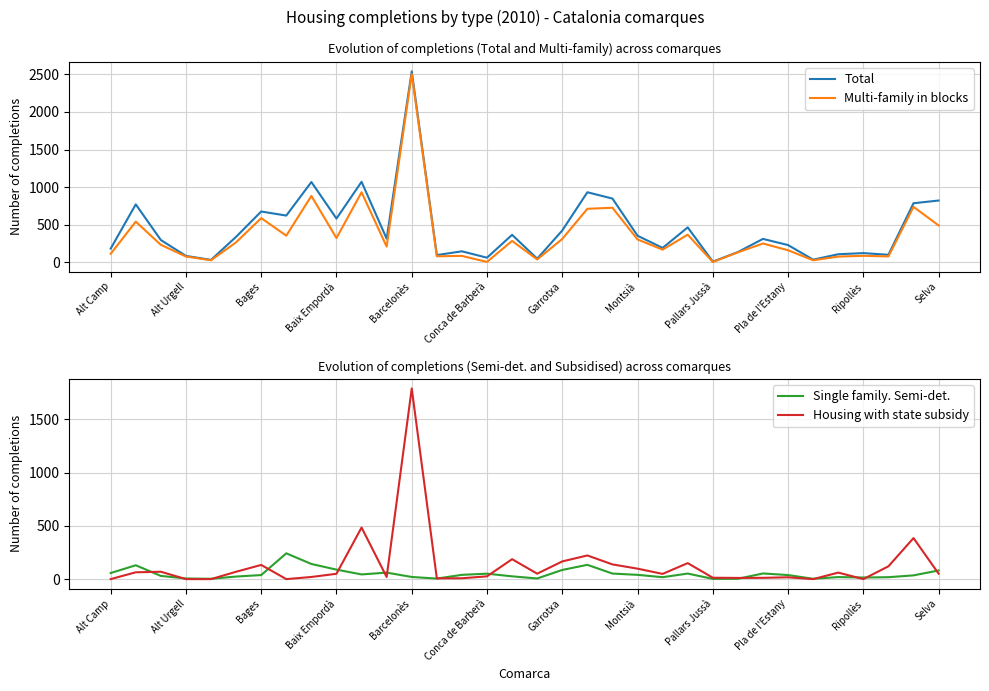

How many lines are shown in the chart?

4